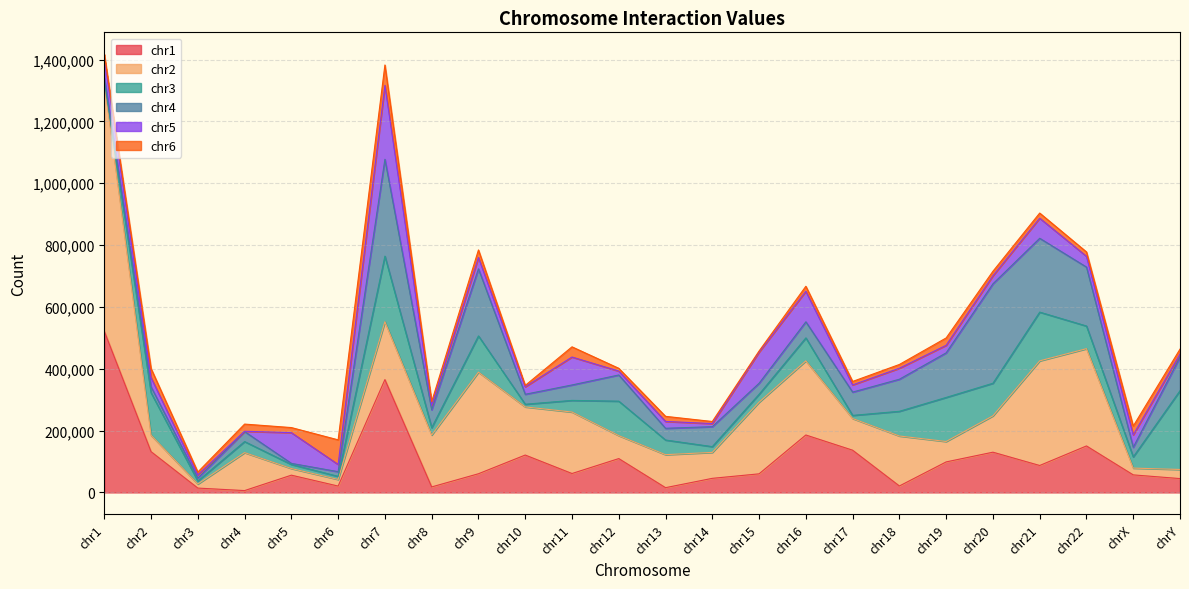

At which category does the chart reach its peak across all series?

chr1